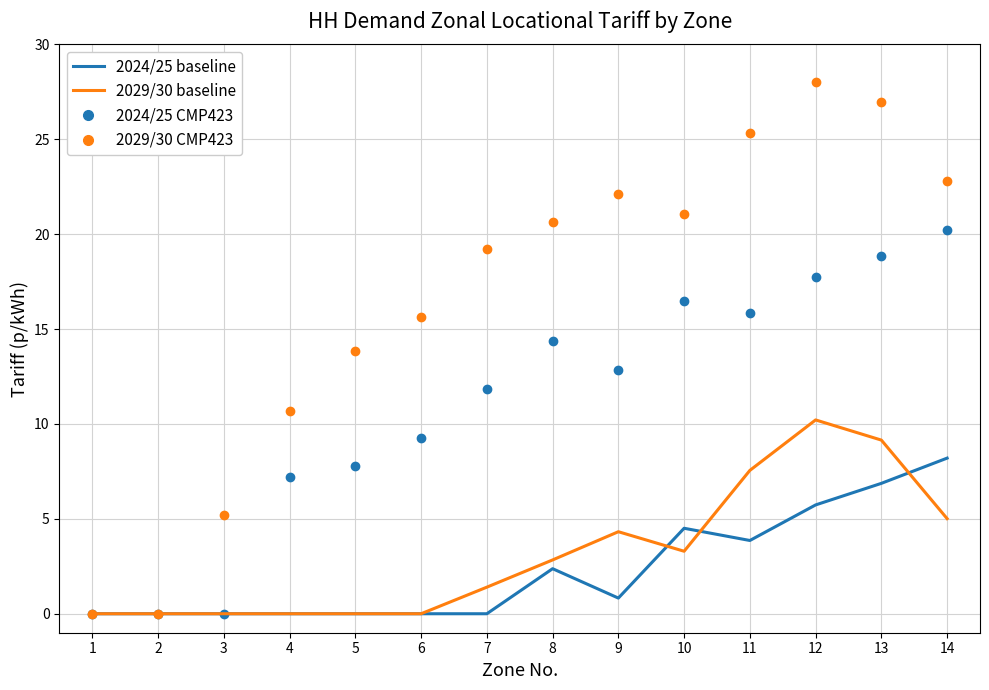

What is the total value across all series at 13?

61.8